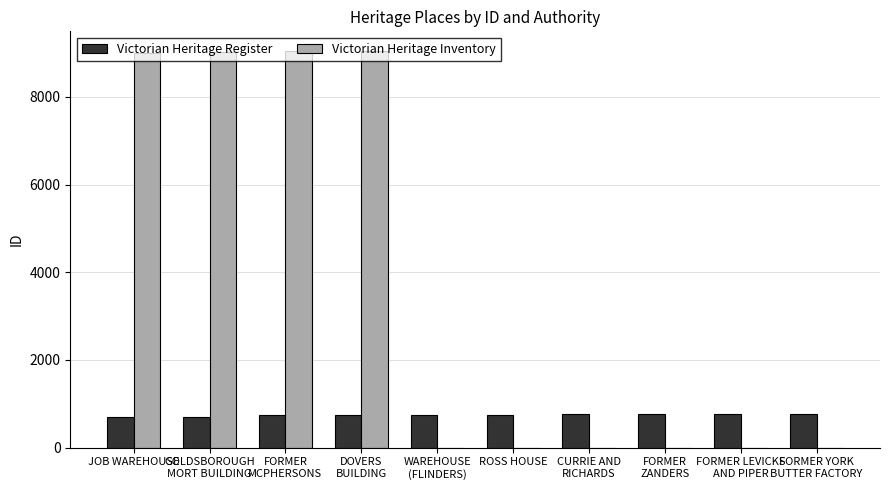

What is the greatest value displayed?

9043